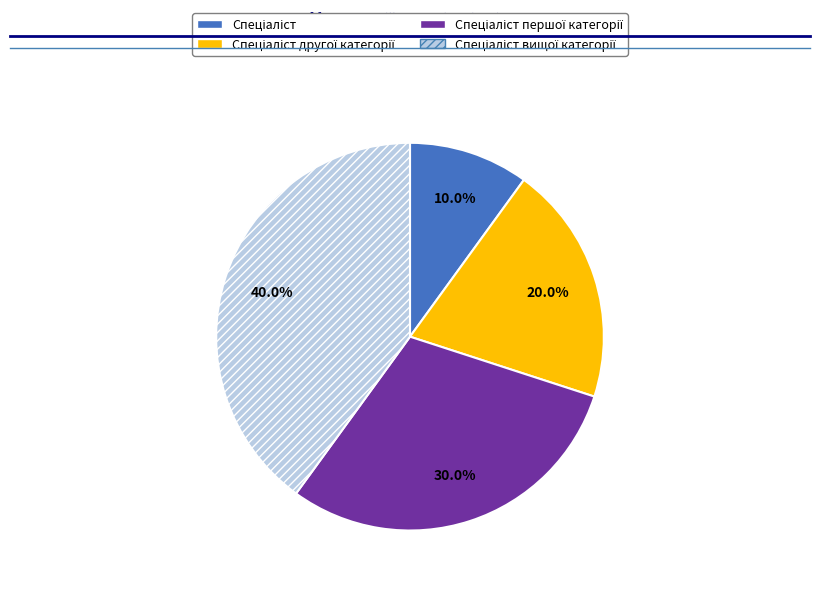

Is there a majority slice in this chart?

No